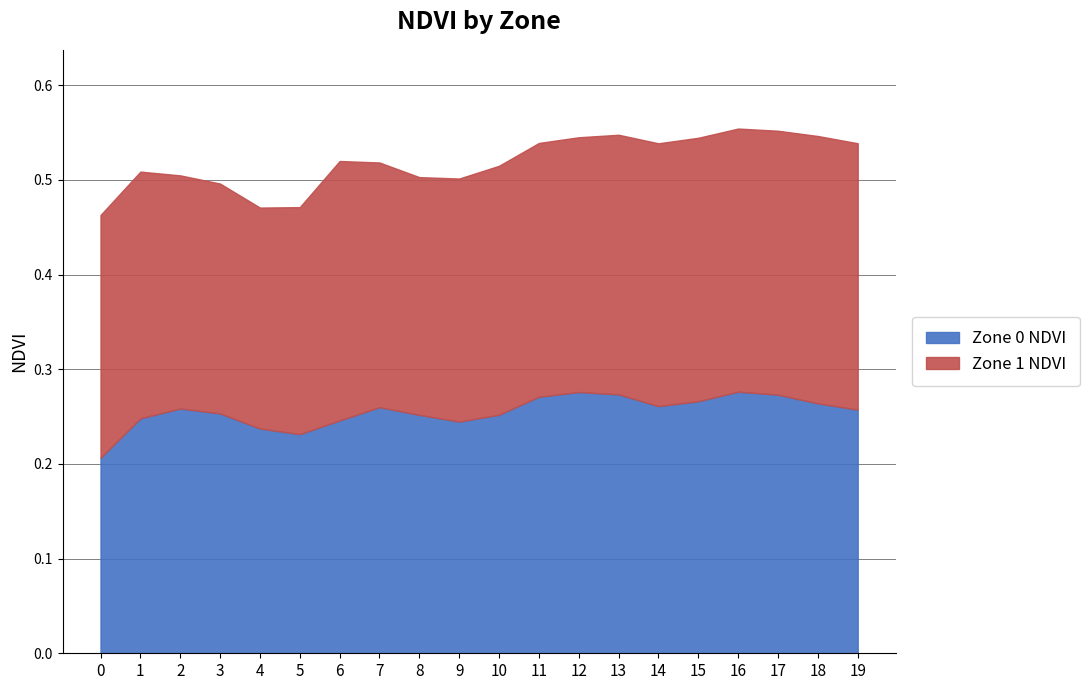

What is the difference between the maximum and minimum values?

0.1